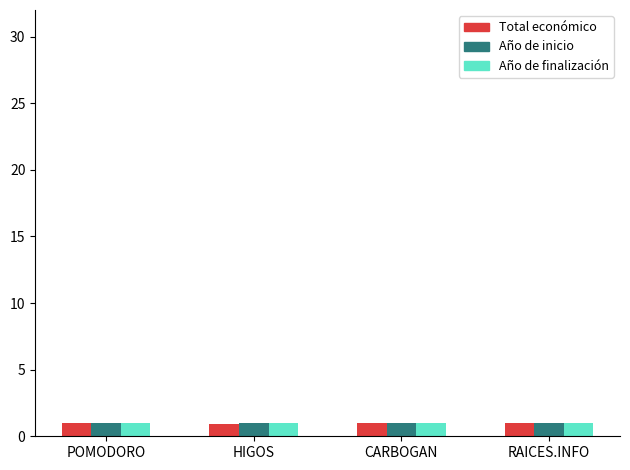

How many bars are there in total?

12